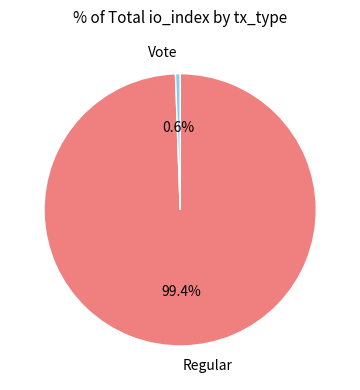

True or false: Regular accounts for 89% of the total.

False